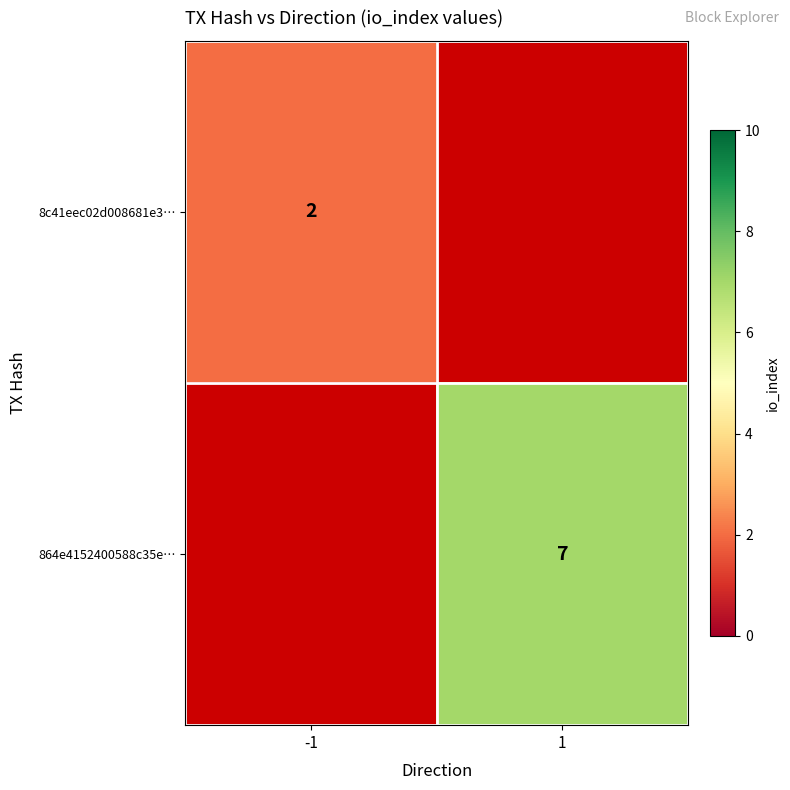

Which label corresponds to the smallest value in the chart?

-1